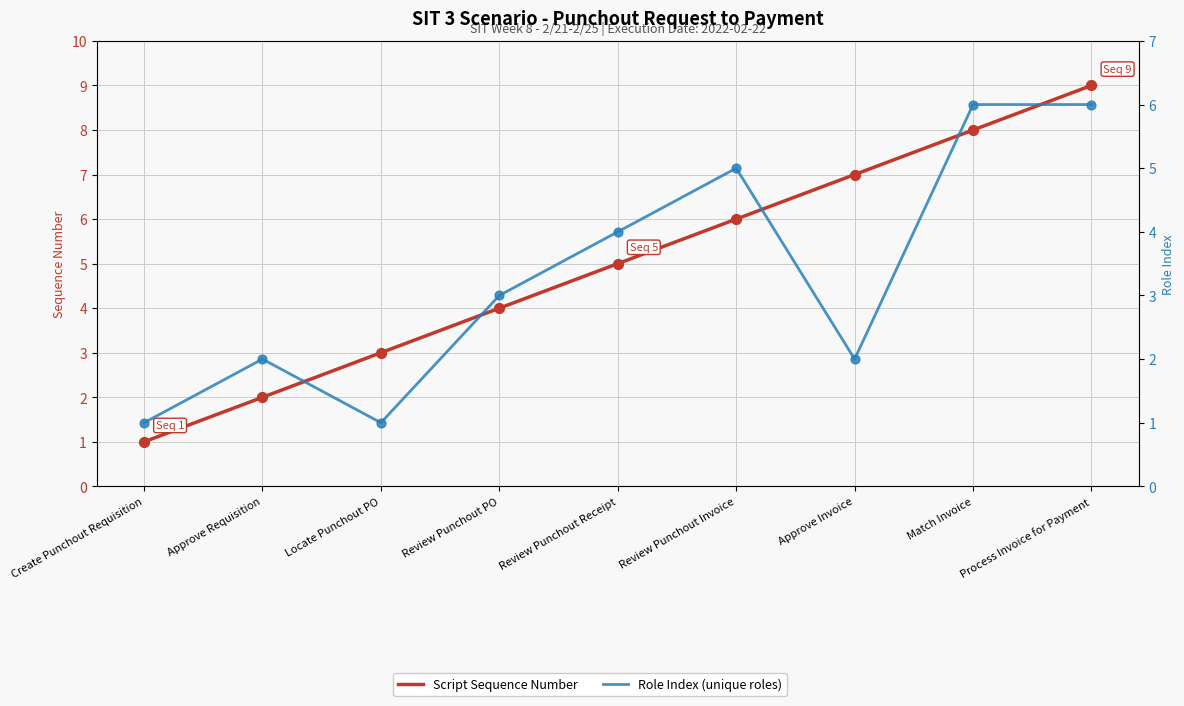

At which category is the sum across all series the highest?

Process Invoice for Payment